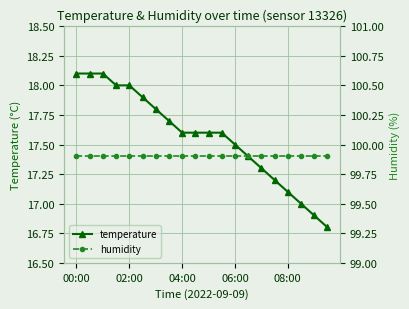

What is the sum of the humidity values at 7 and 19?

199.8